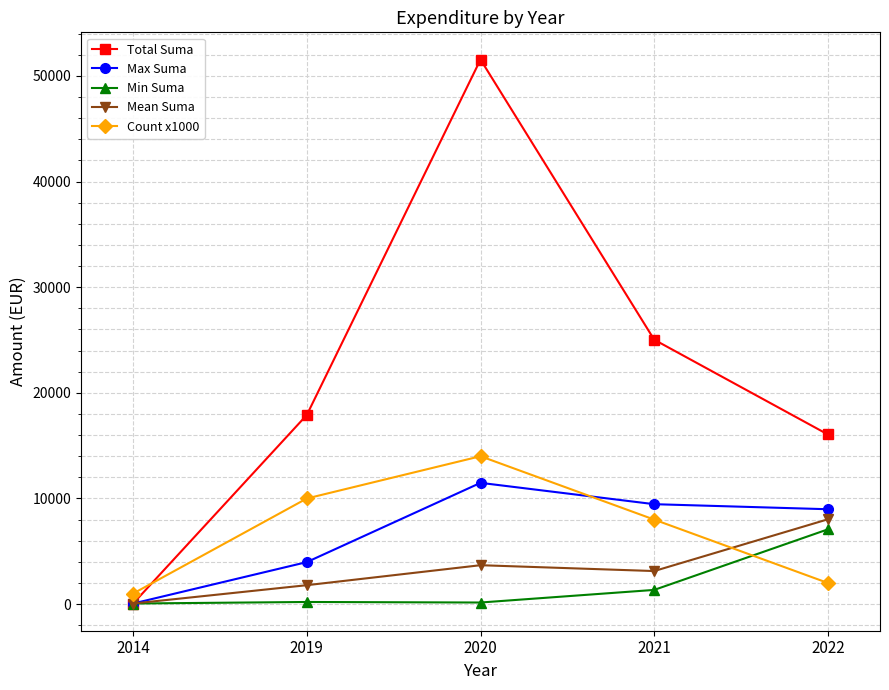

Where do Min Suma and Count x1000 first cross each other?

2021 and 2022